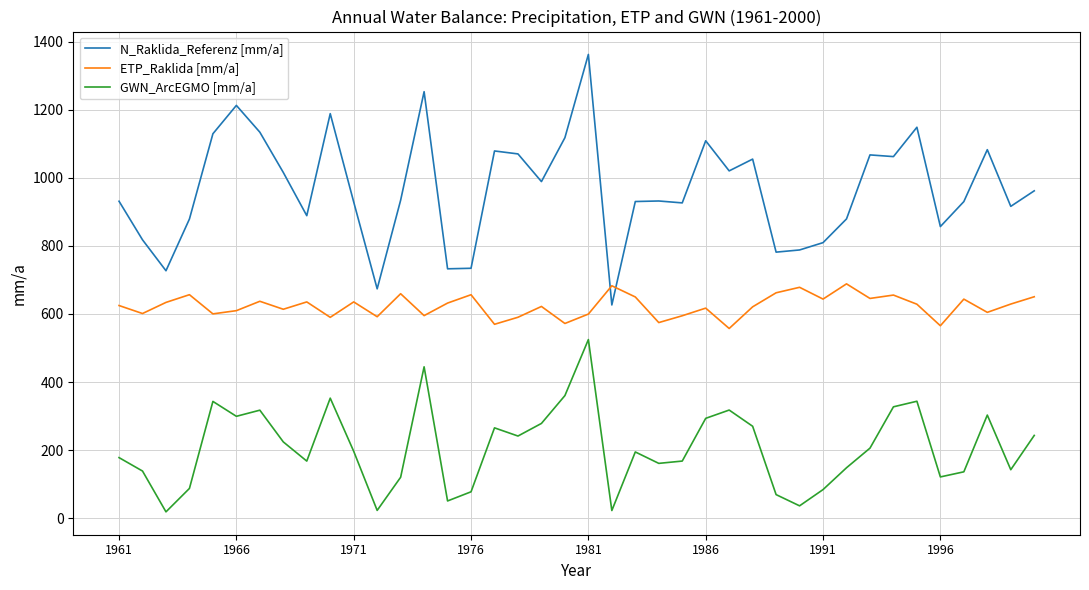

Which series has the largest range (max minus min)?

N_Raklida_Referenz [mm/a]